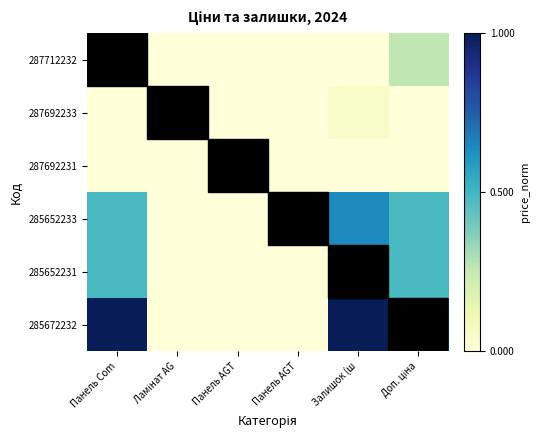

Which has a higher value, Панель AGT or Панель Com?

Панель Com